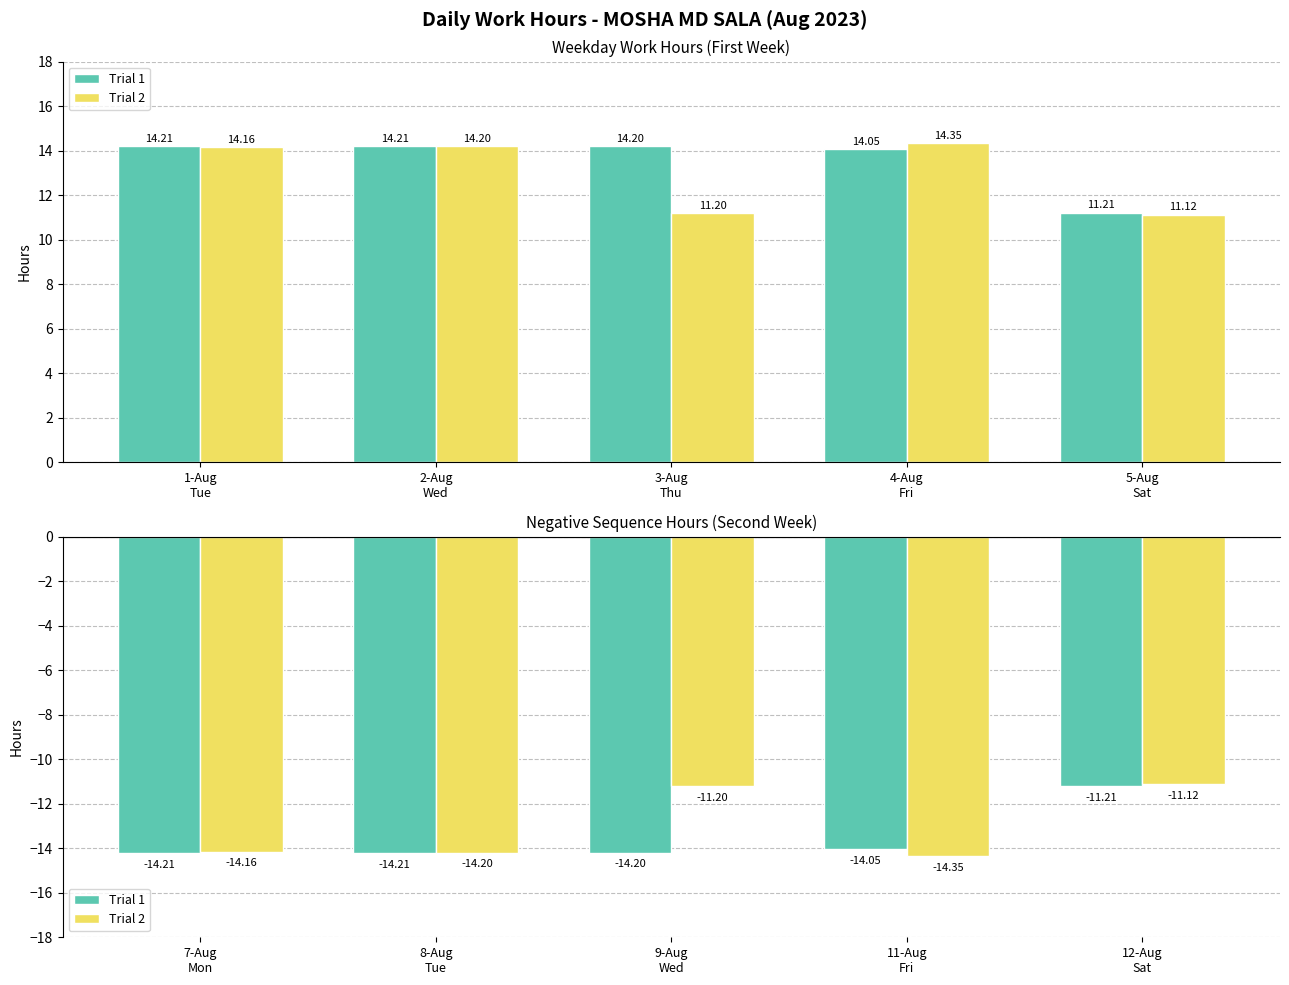

How many distinct data groups are displayed?

2